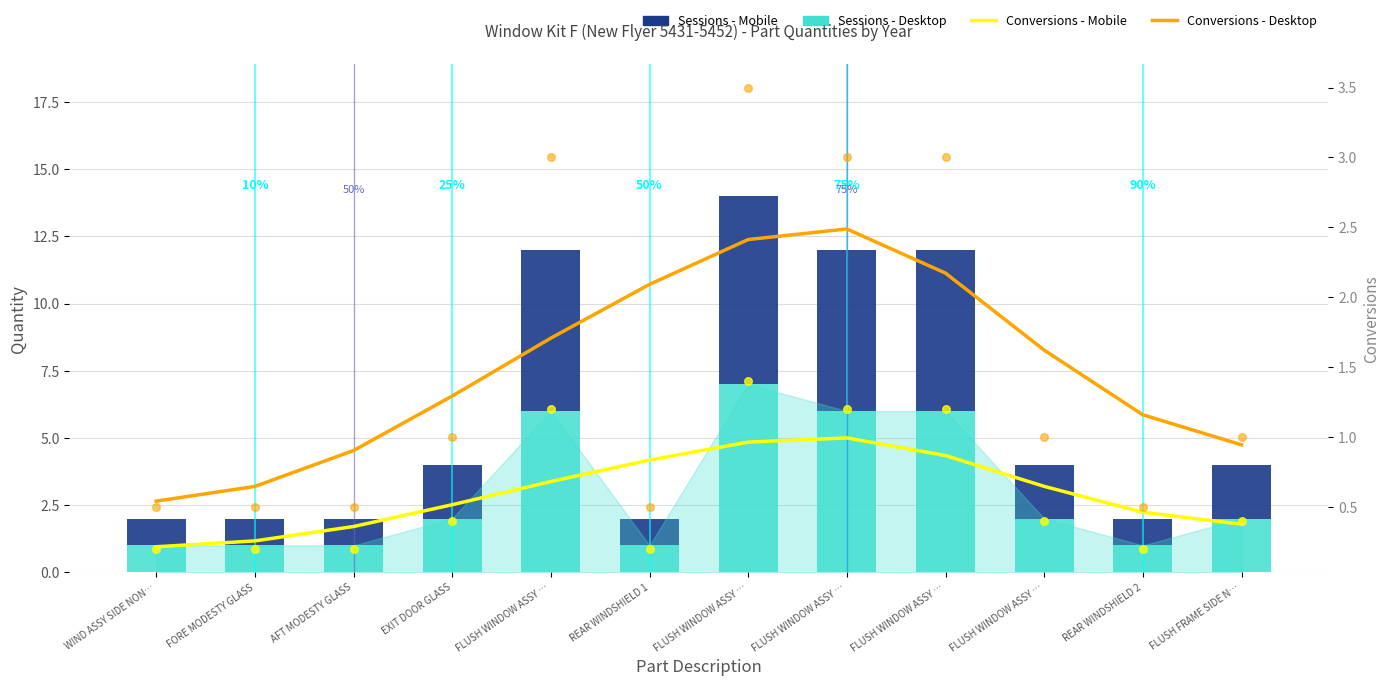

At how many categories does at least one series exceed 5?

4